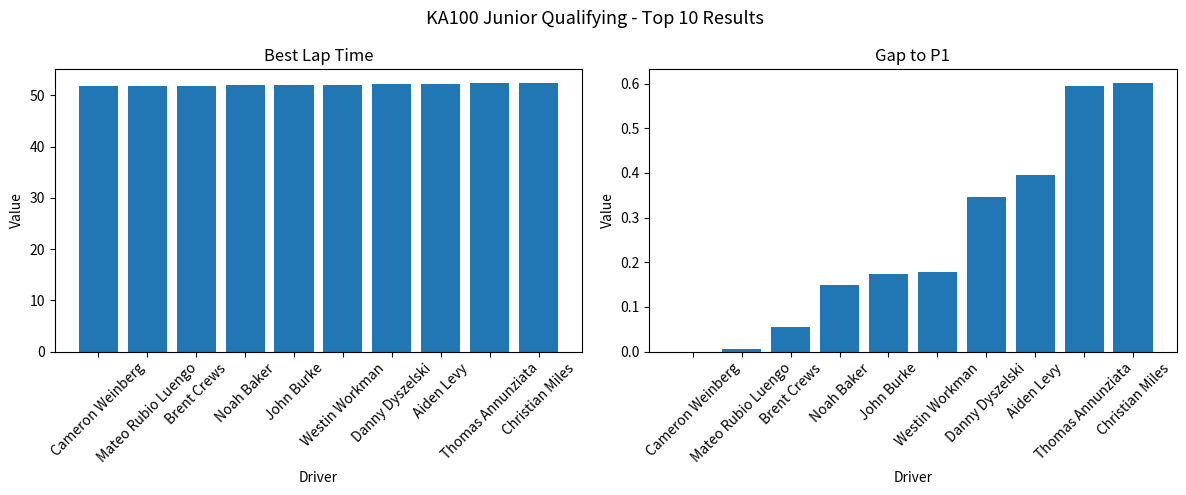

Rank the series by their maximum value, from lowest to highest.

Gap to P1, Best Lap time